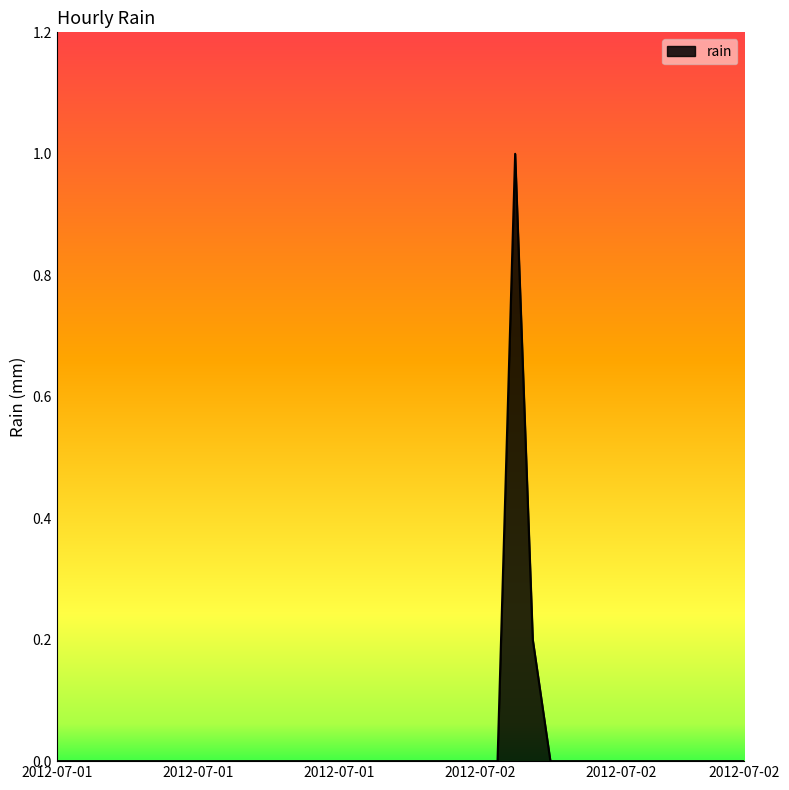

What is the greatest value displayed?

1.0